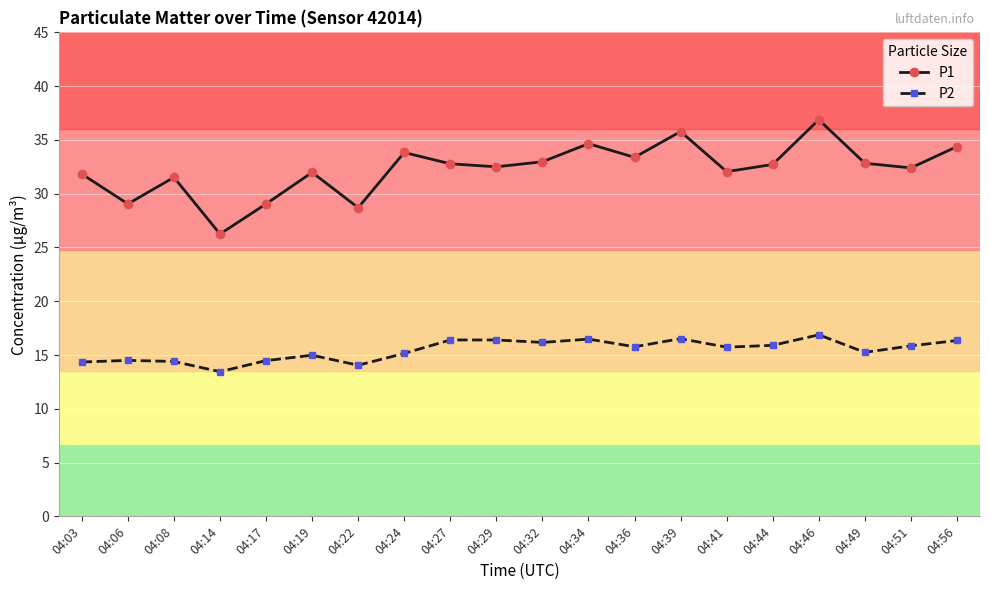

True or false: P1 has more than 0 points higher than both neighbors.

True